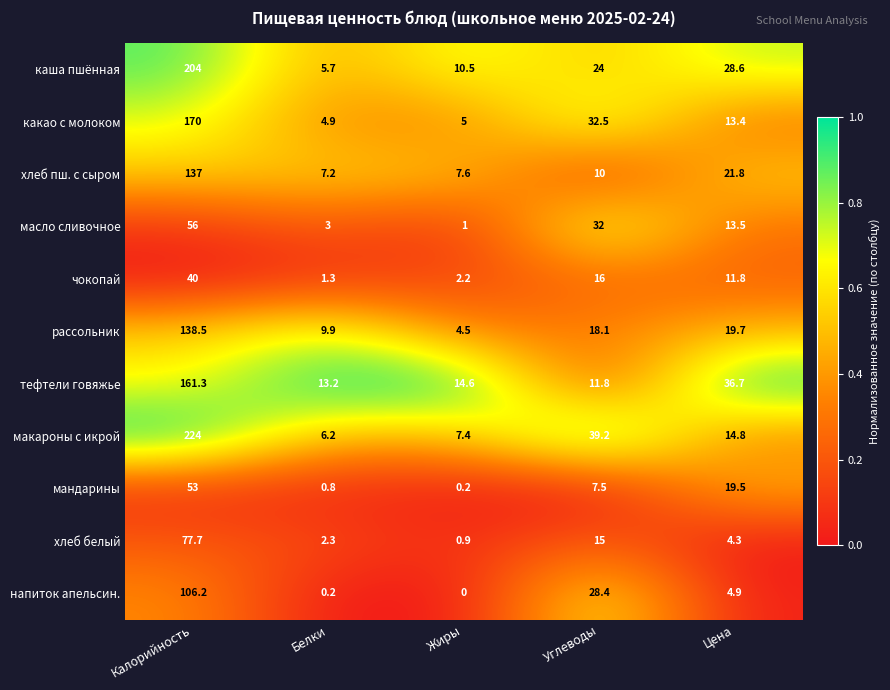

At which category is the sum across all series the highest?

Калорийность